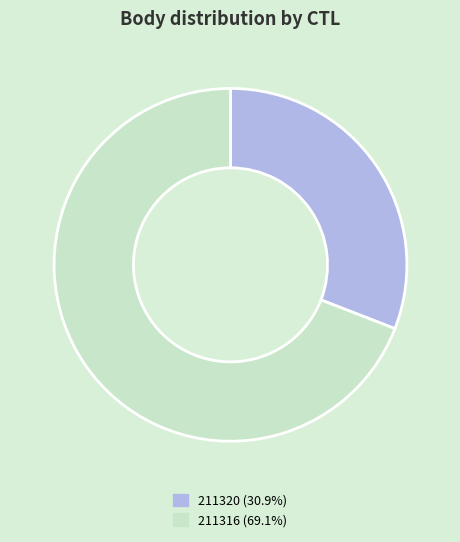

Which category has the biggest portion of the pie?

211316